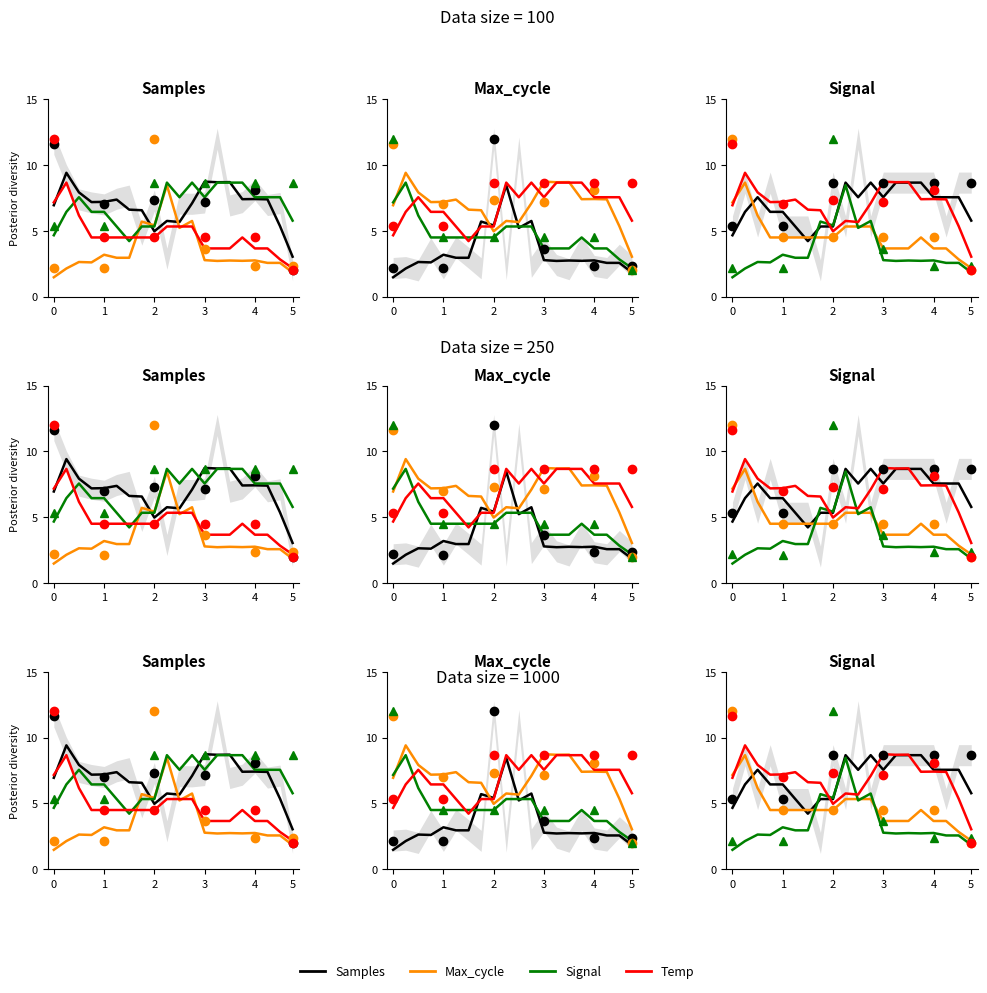

What is the label of the 13th point from the left?

3